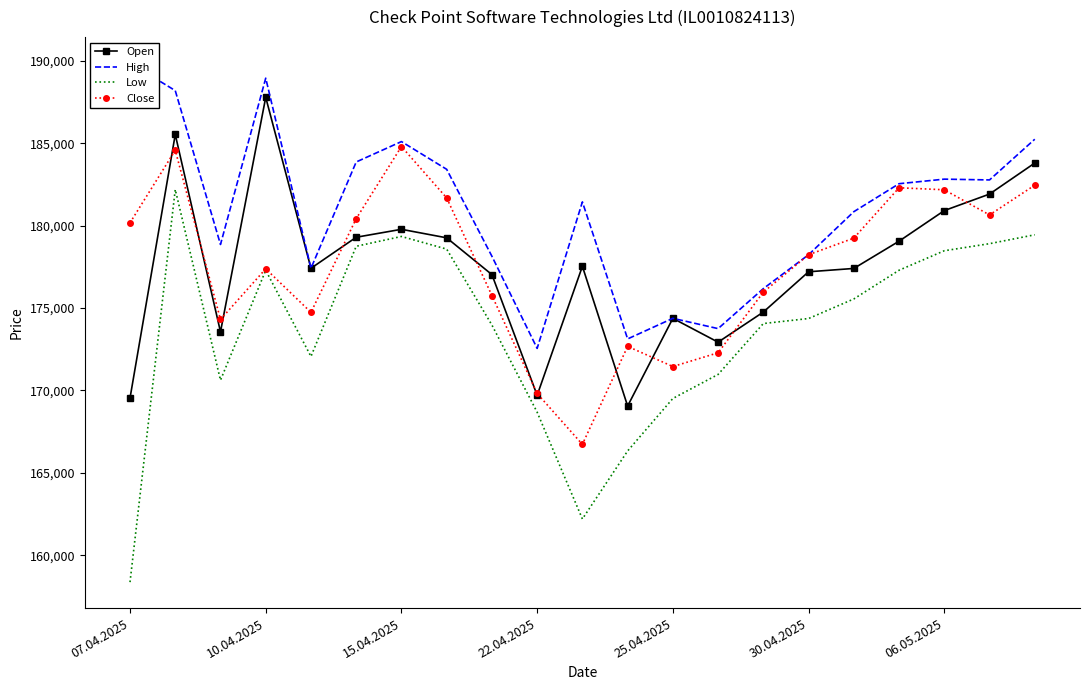

Is this an area chart (filled region under the line)?

No